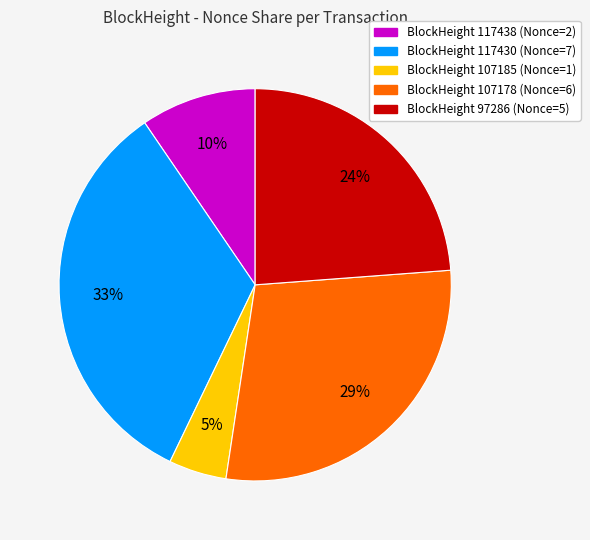

Is there any slice that represents more than half of the pie?

No